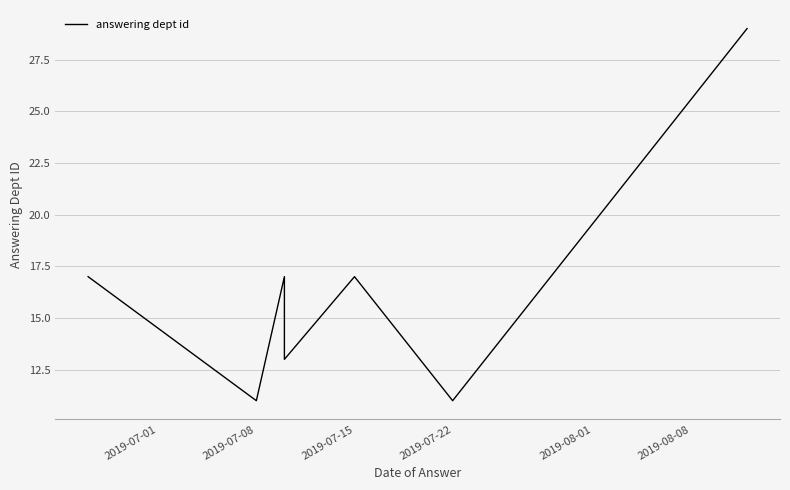

What is the difference between the second highest and second lowest values?

6